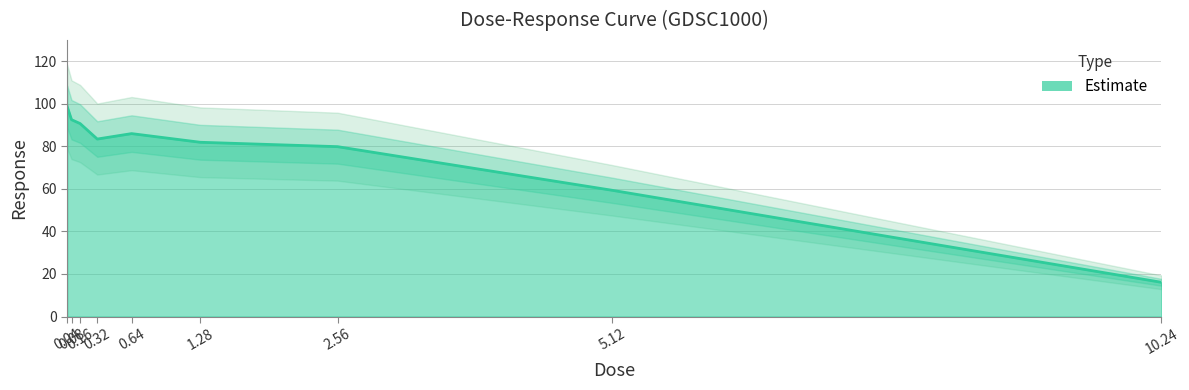

What is the value of the 7th point from the left?

79.9